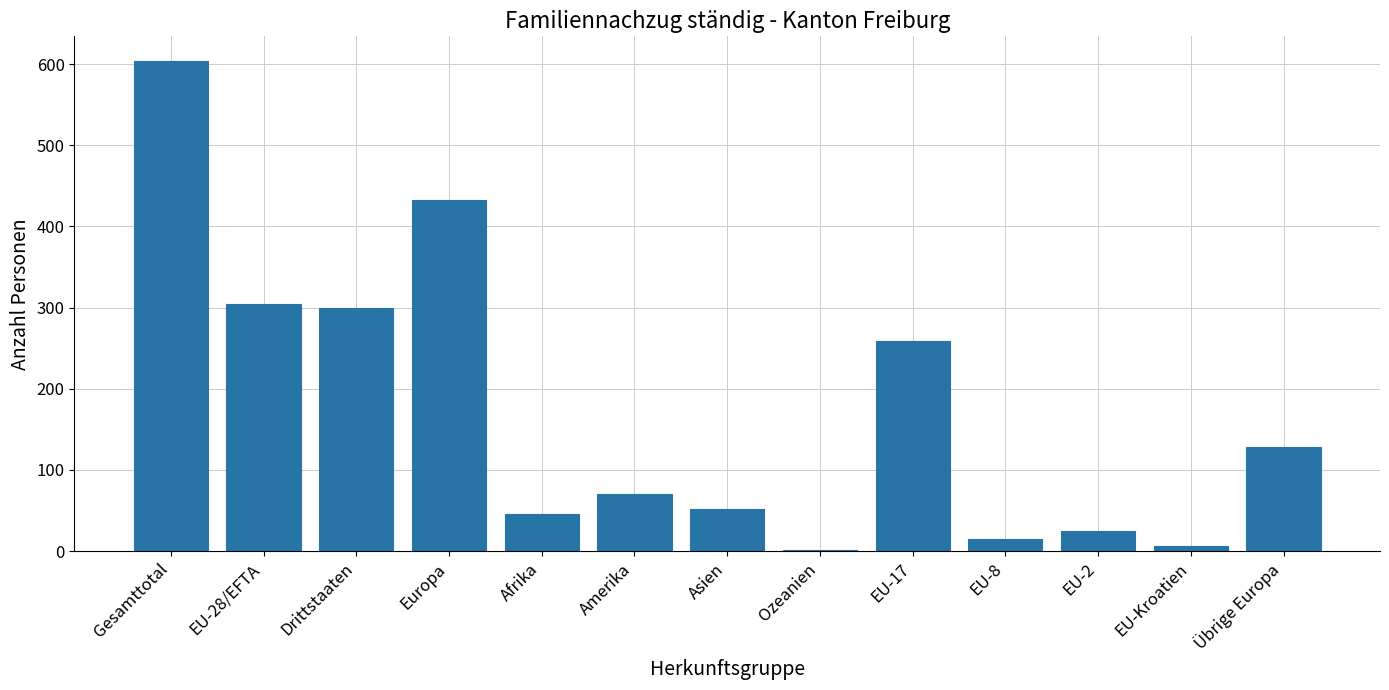

Is it true that the value at Europa is 433?

True